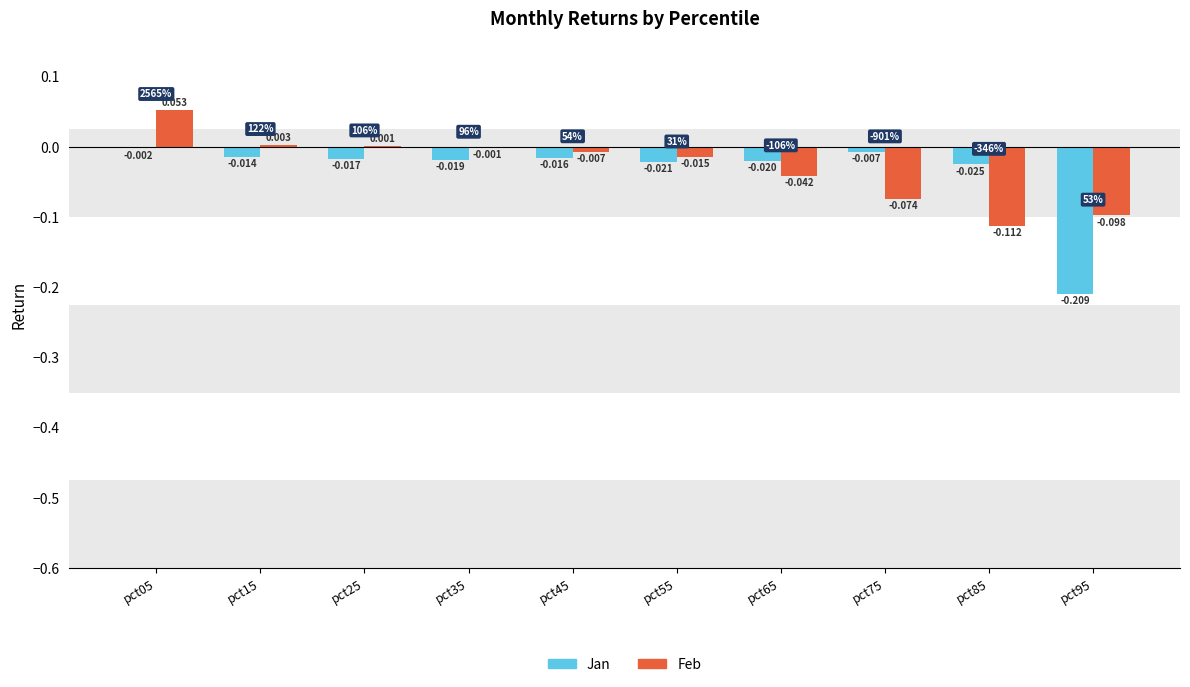

Which series has the largest total across all categories?

Feb